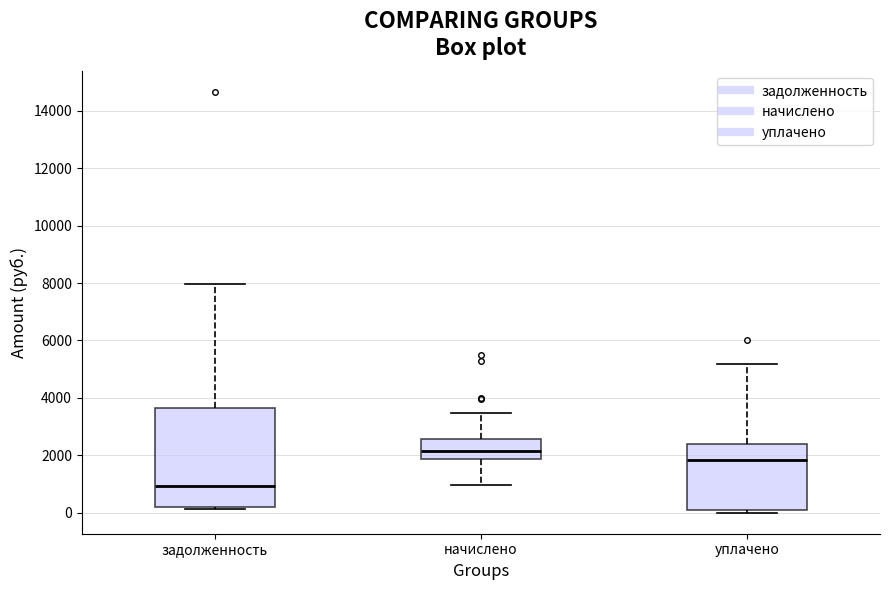

Where does the upper whisker of the box for уплачено end on the y-axis? The values are not printed on the chart, so give them approximately, as read against the axis.

5200